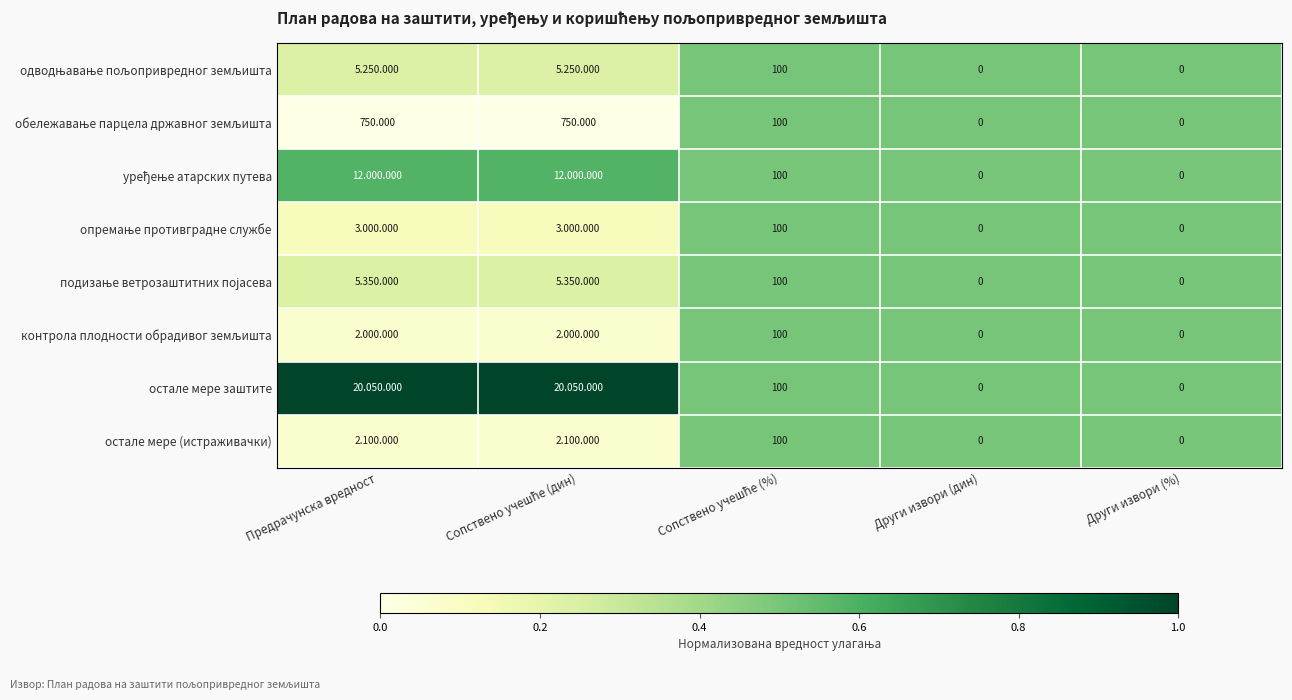

What is the difference between the maximum and minimum values in the одводњавање пољопривредног земљишта series?

0.3